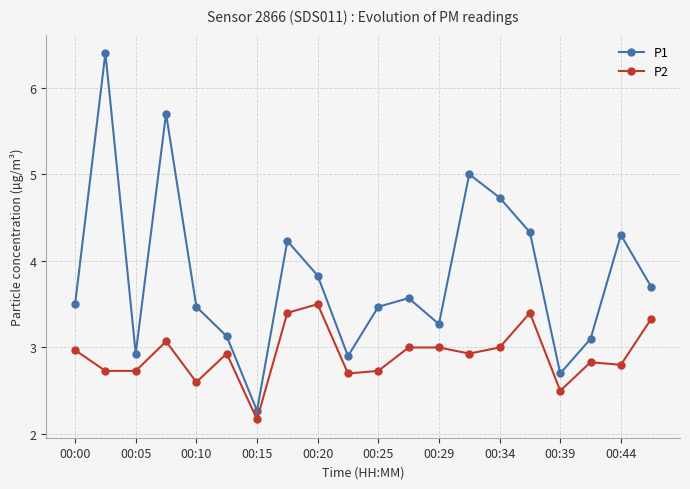

True or false: P2 and P1 intersect in this chart.

False